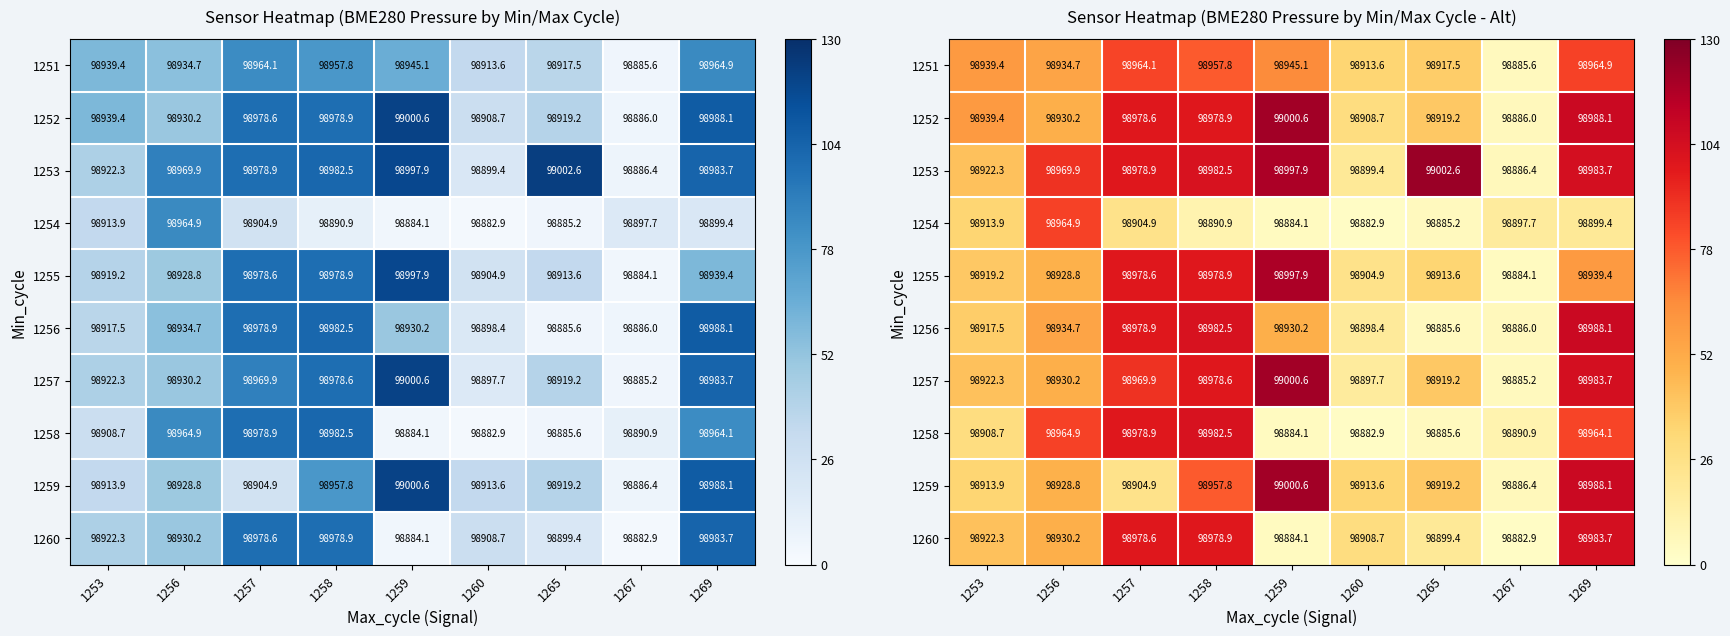

What is the sum of all 1260 values?

448.8